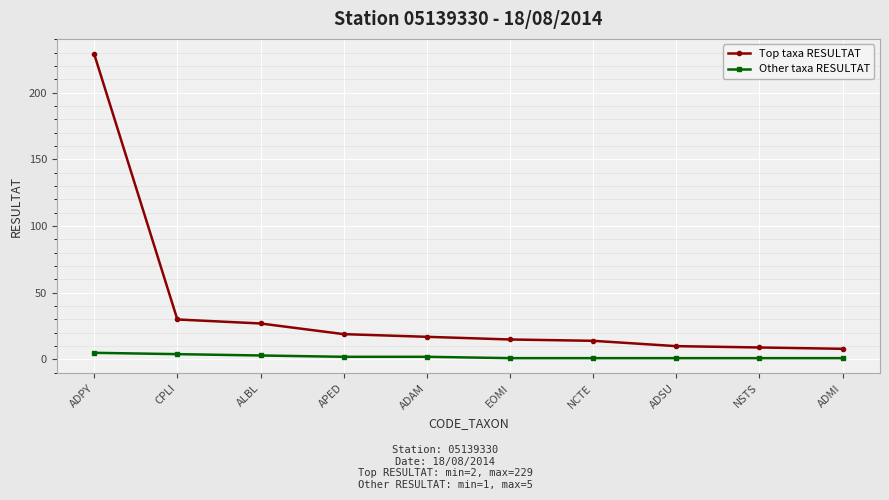

What is the maximum value shown in the chart?

229